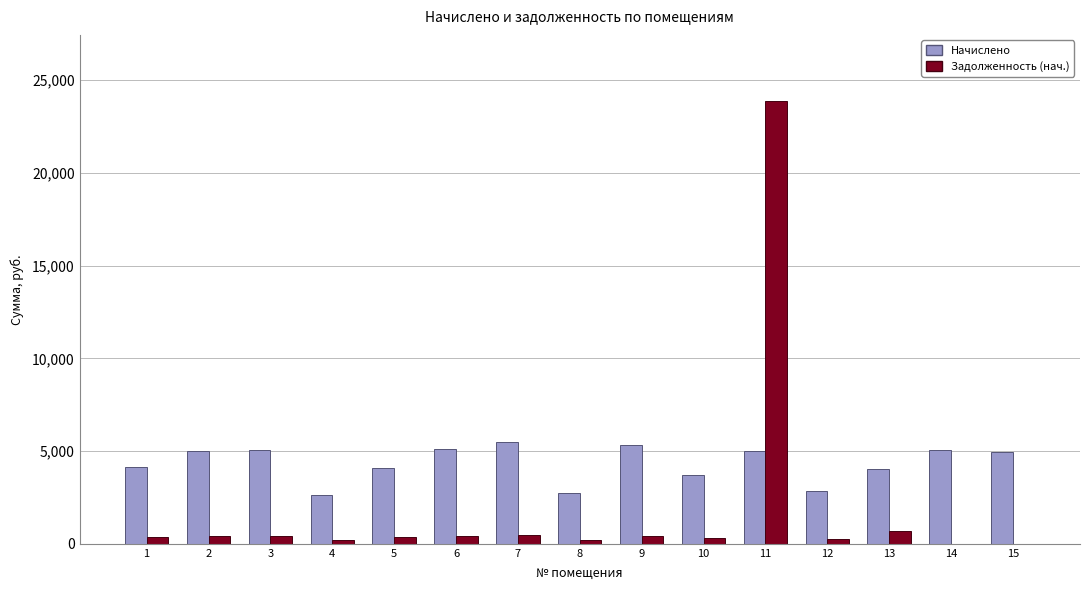

What is the difference between the Начислено values at 1 and 3?

903.1